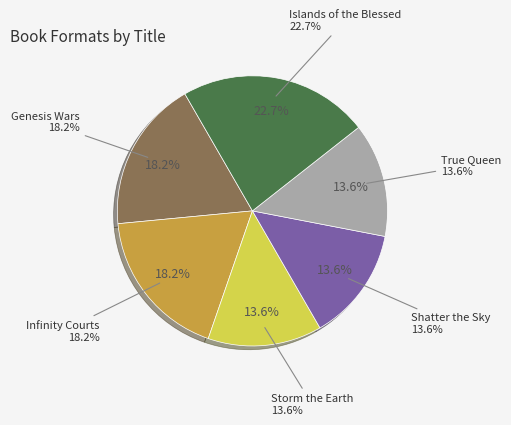

To the nearest percent, what percentage of the pie is Islands of the Blessed?

23%